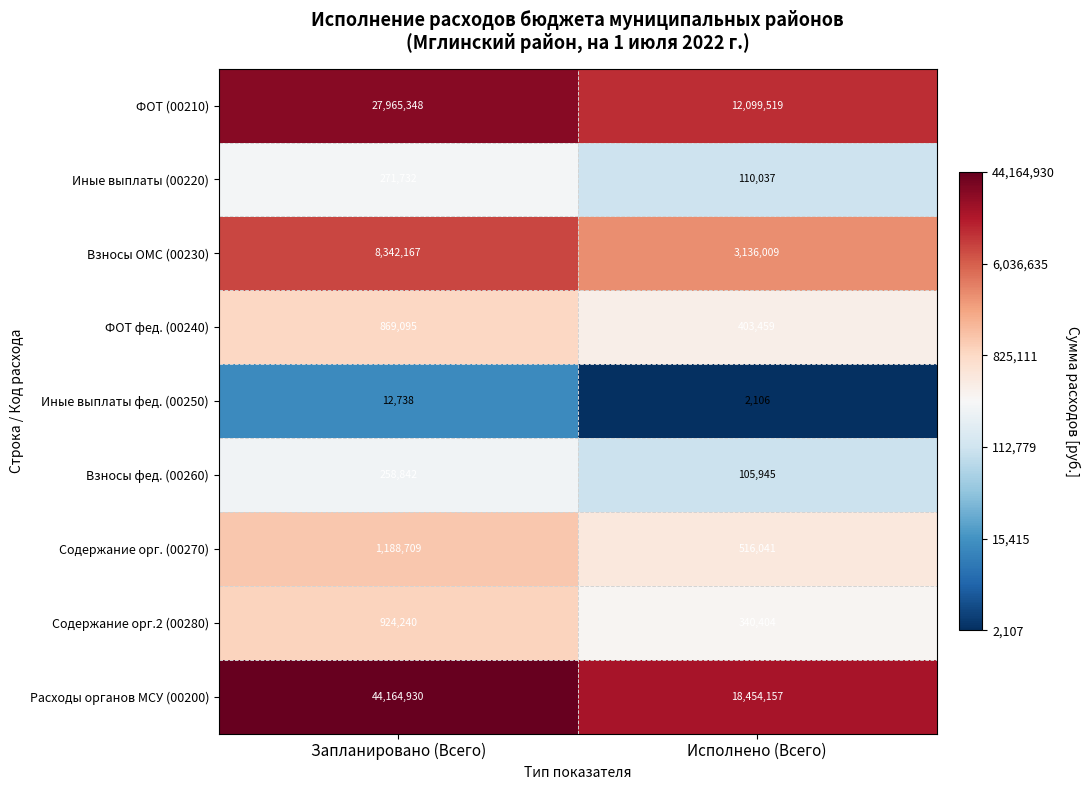

At which category does the chart reach its peak across all series?

Запланировано (Всего)